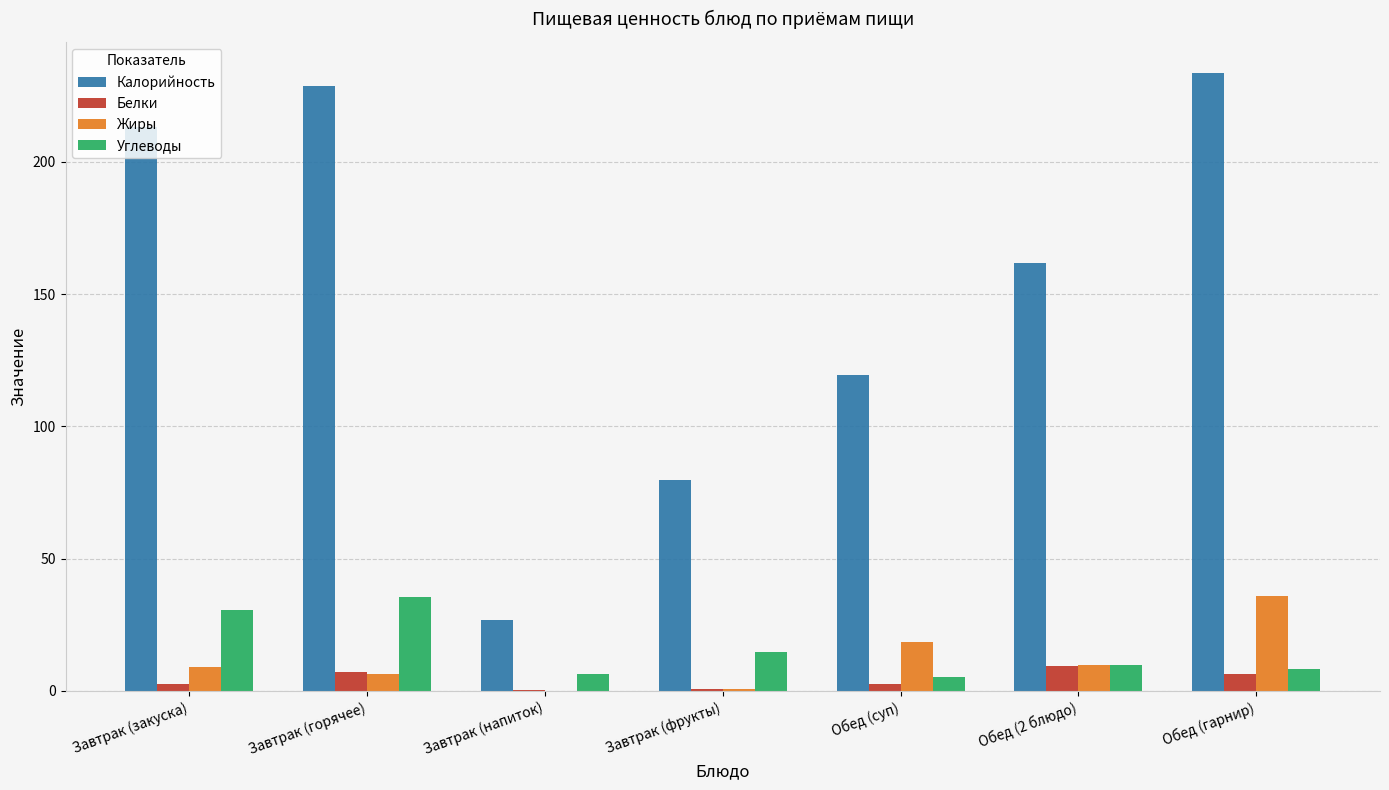

What is the total value across all series at Завтрак (фрукты)?

95.8